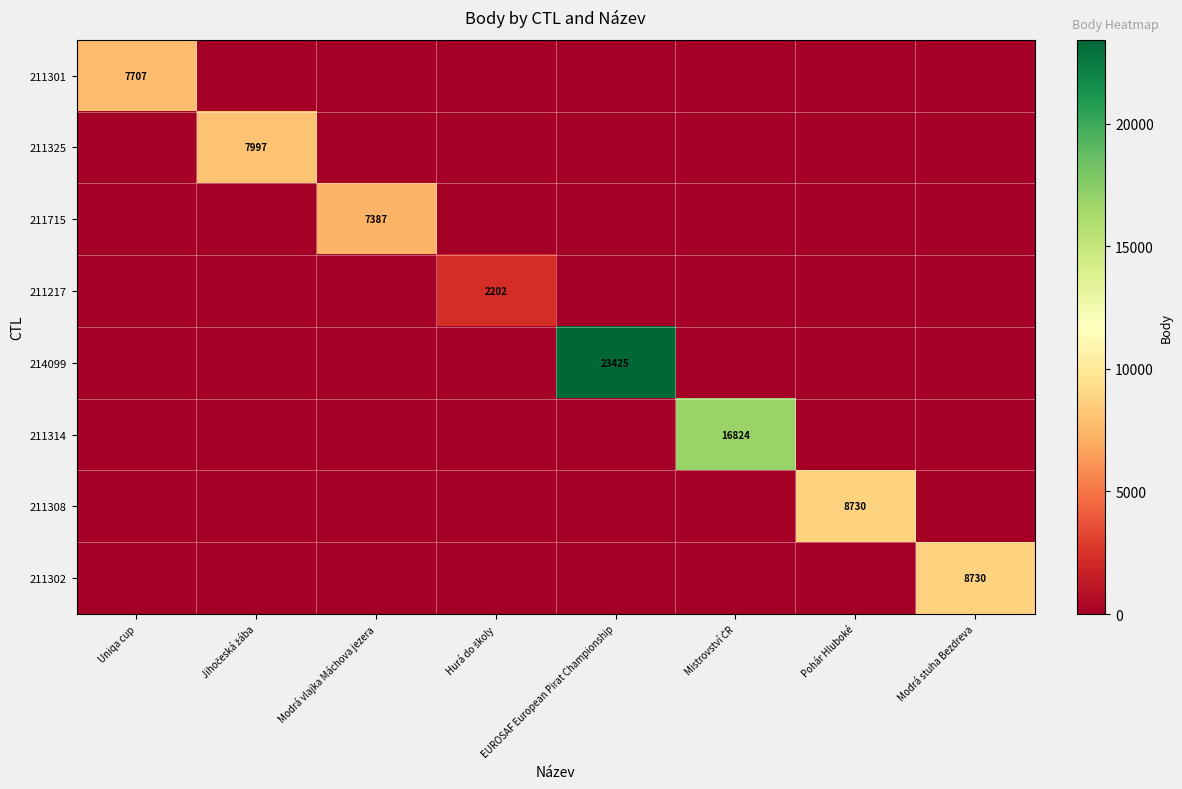

Between Uniqa cup and Hurá do školy, which series saw the biggest shift?

211301